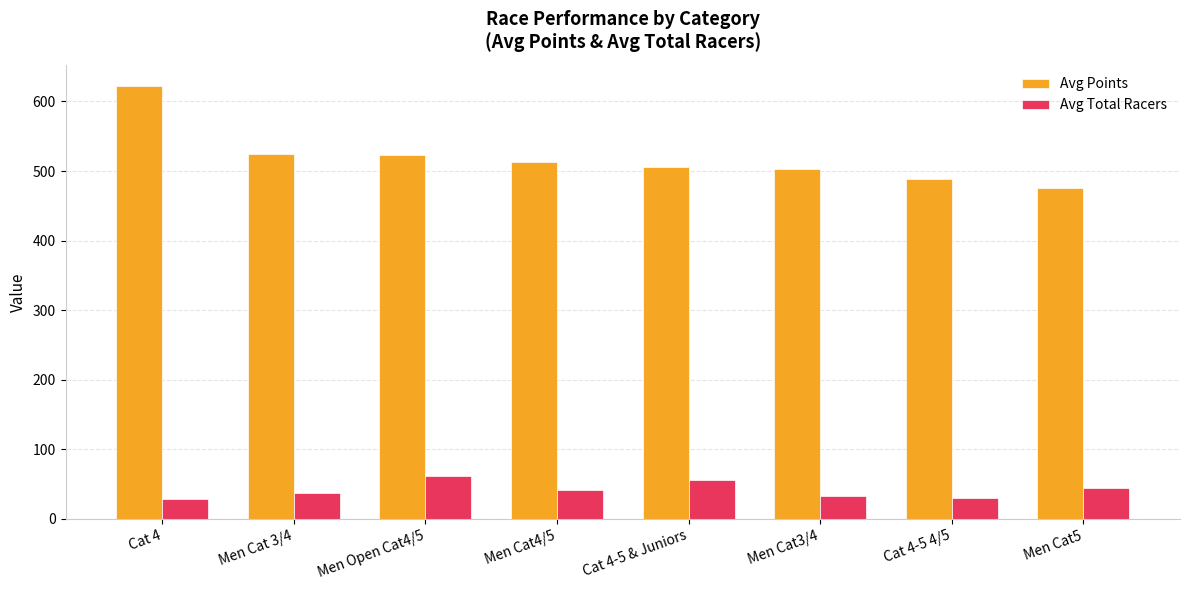

What is the difference between the maximum and second lowest values in the Avg Points series?

133.7